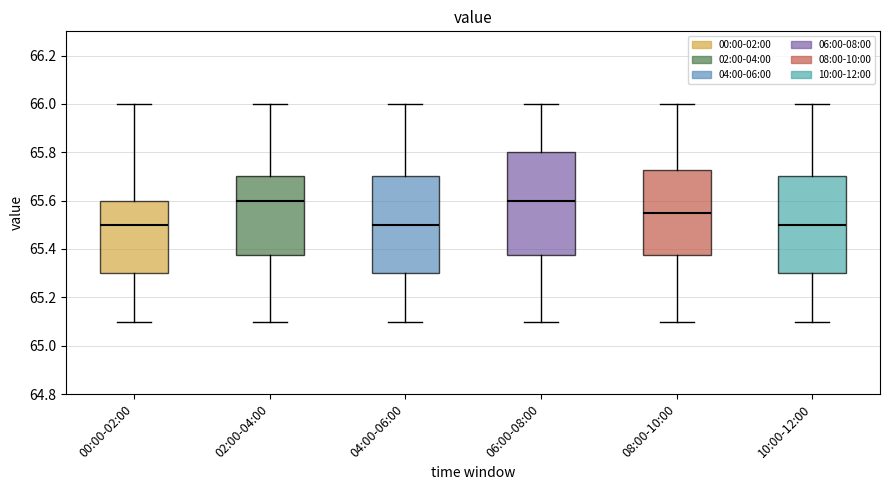

Where does the median line of the box for 04:00-06:00 sit on the y-axis? The values are not printed on the chart, so give them approximately, as read against the axis.

65.50